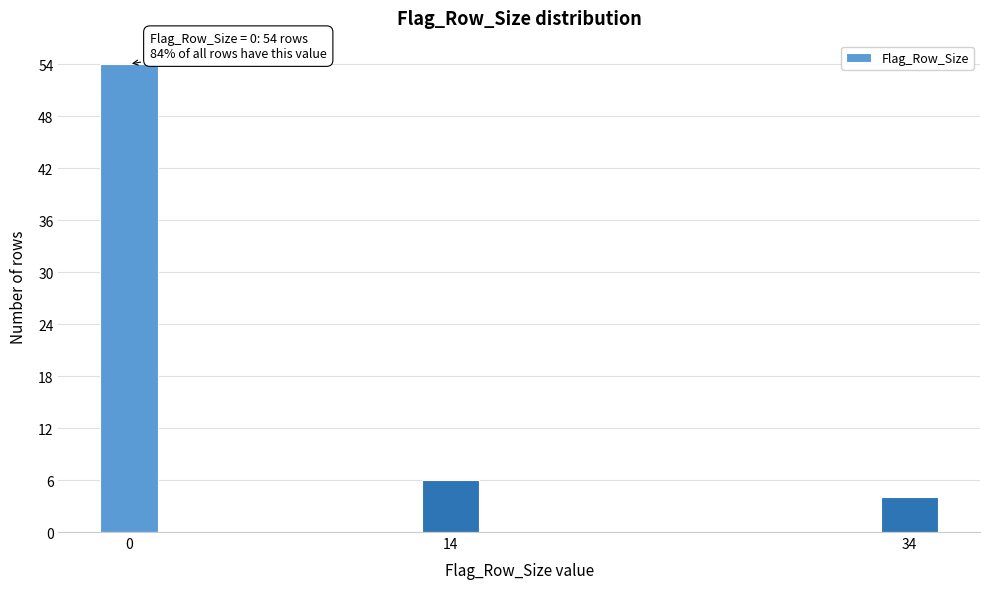

Reading right to left, transcribe all the data shown in this chart.

34=4	14=6	0=54